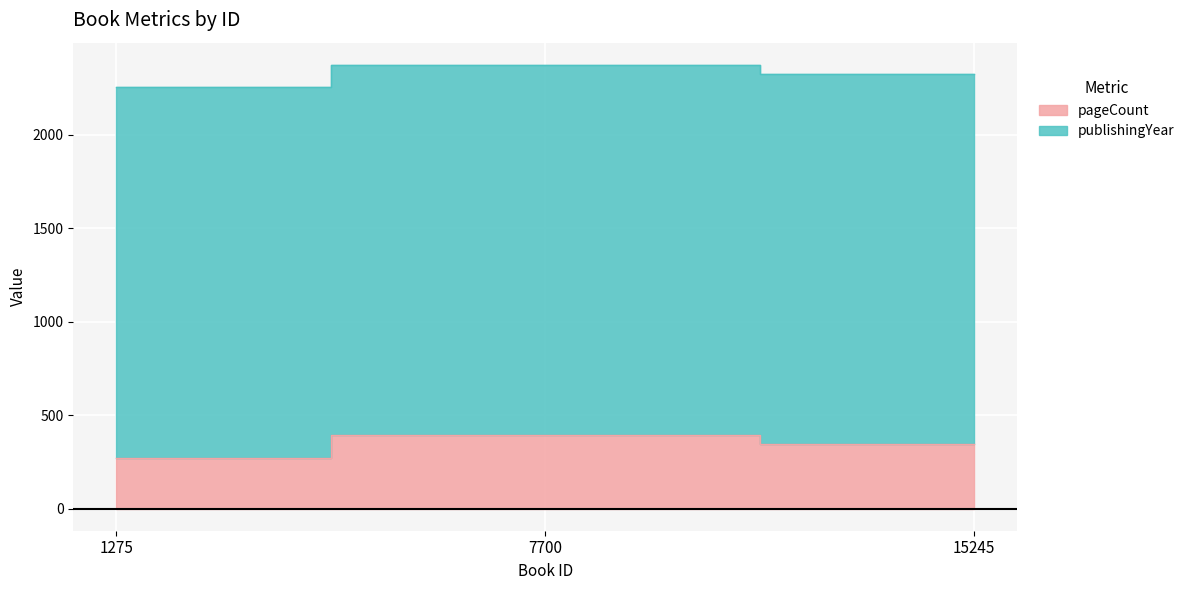

Where is the data nearest to the value 332?

15245